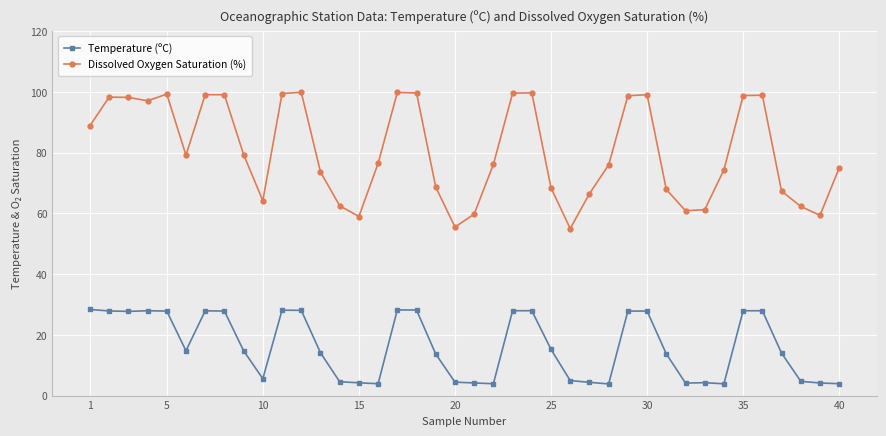

Which series has the widest spread of values?

Dissolved Oxygen Saturation (%)